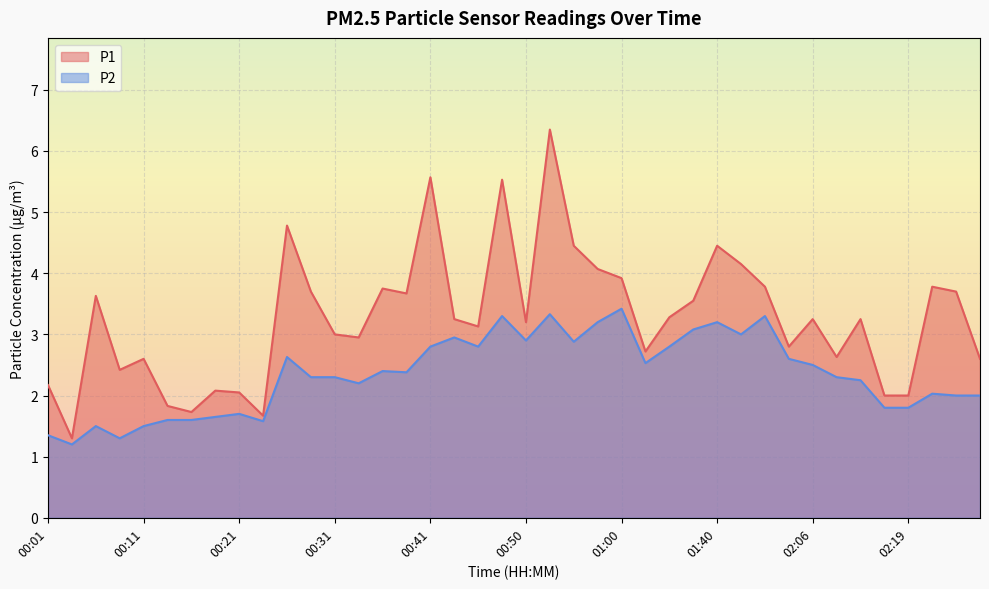

How many interior local peaks does the P1 series have?

12